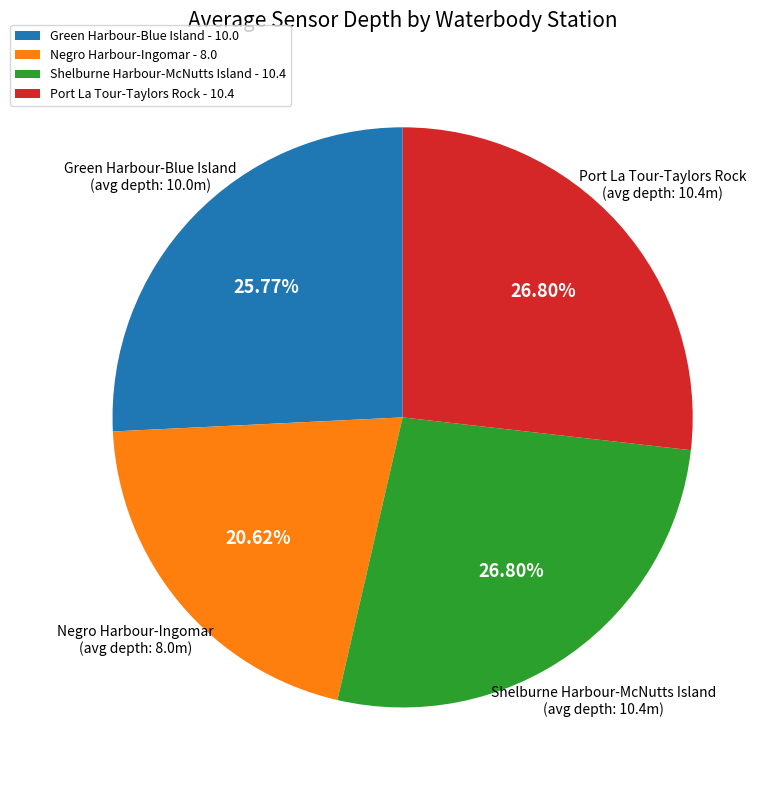

What percentage is the Shelburne Harbour-McNutts Island slice, to the nearest percent?

27%